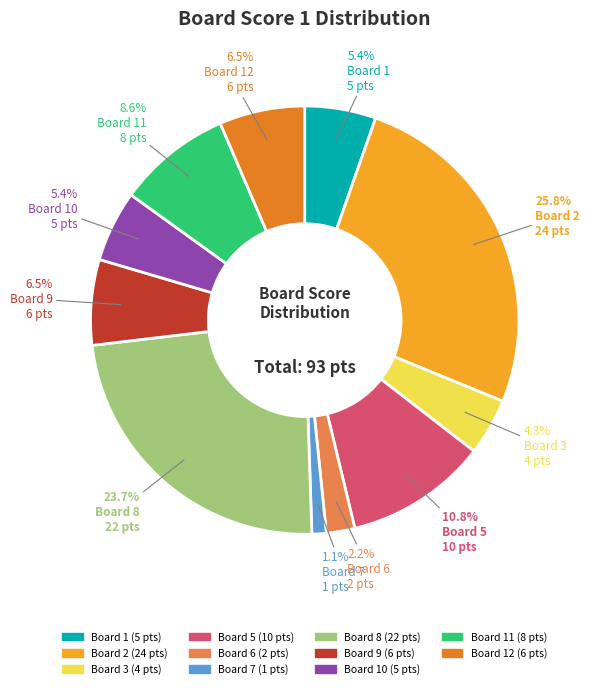

Count the number of slices in the pie.

11